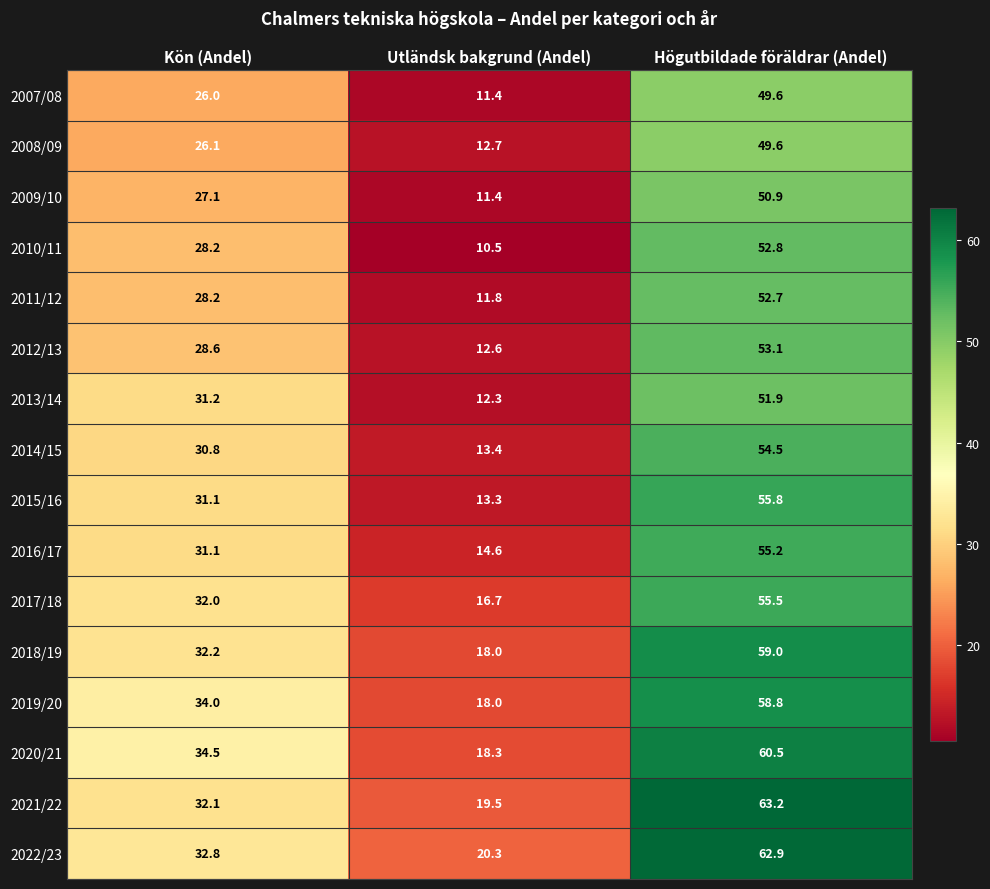

What is the highest value of the 2015/16 series?

55.8